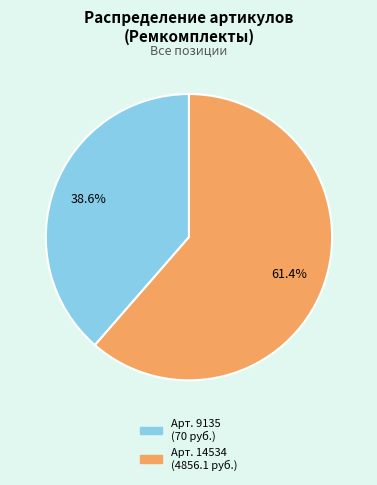

Count the number of slices in the pie.

2